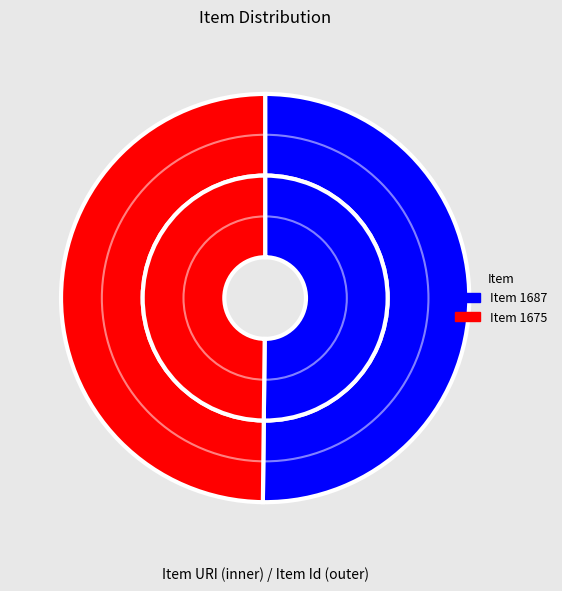

Which slice represents more than half of the pie?

1687